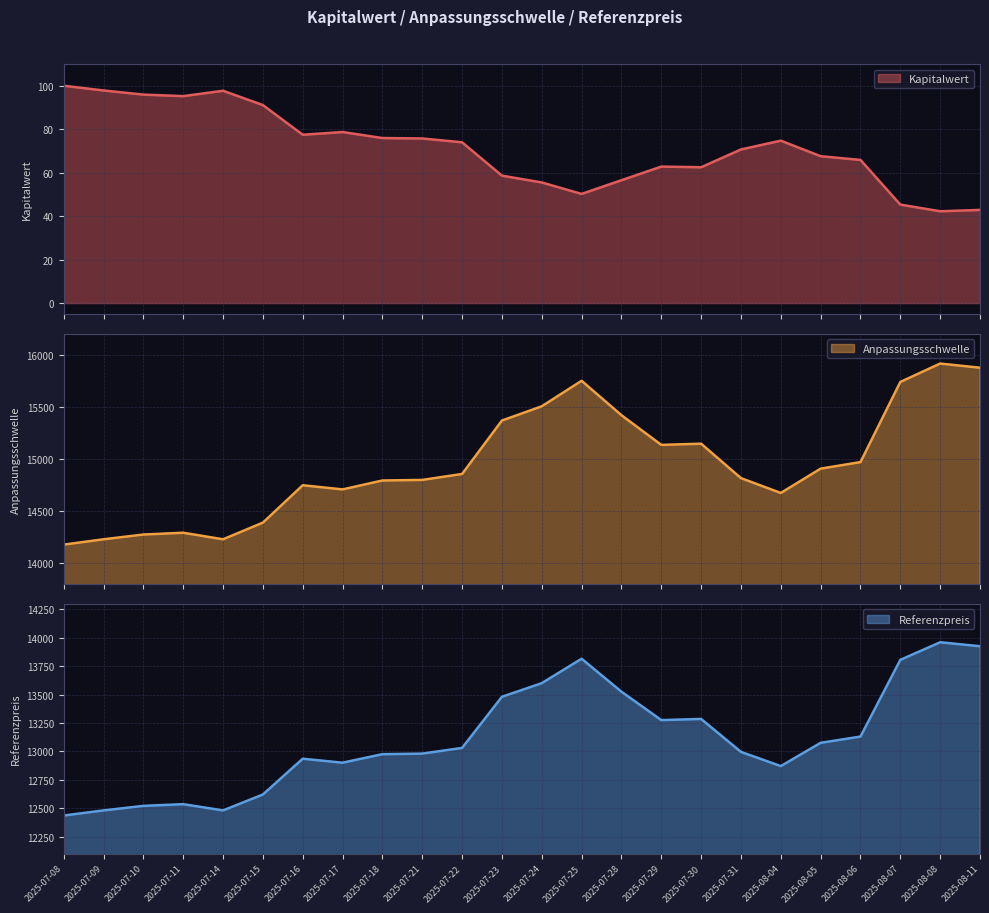

How many data points does each series have?

24